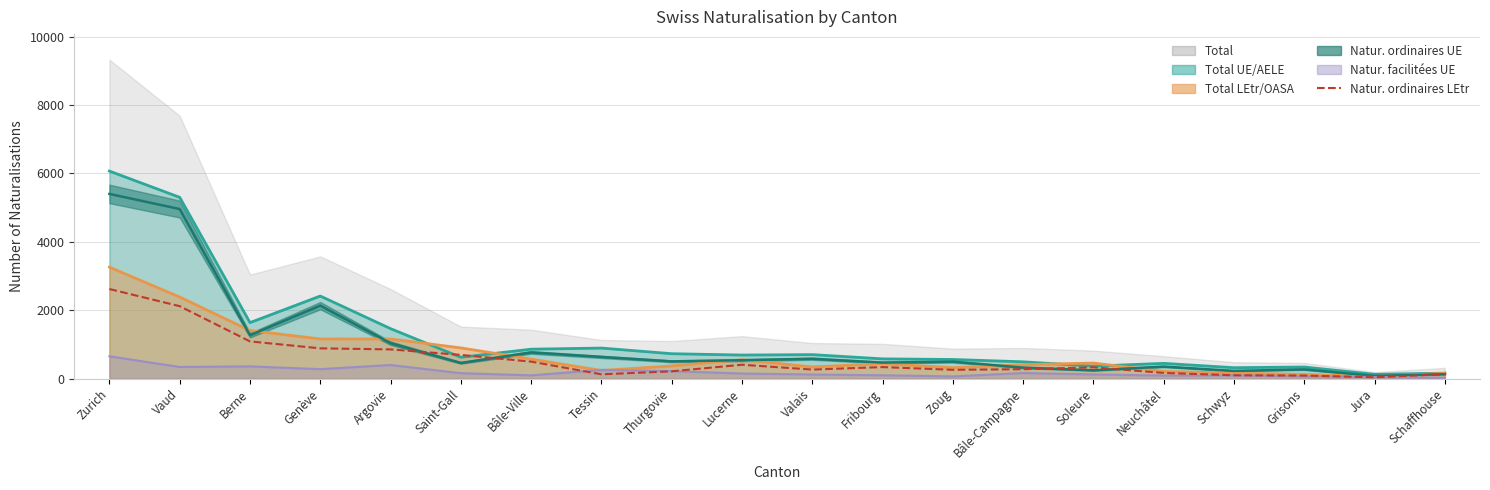

Reading right to left, what are all the values shown in this chart?

Schaffhouse=129	Jura=39	Grisons=89	Schwyz=97	Neuchâtel=166	Soleure=329	Bâle-Campagne=275	Zoug=257	Fribourg=337	Valais=264	Lucerne=405	Thurgovie=213	Tessin=125	Bâle-Ville=496	Saint-Gall=693	Argovie=854	Genève=885	Berne=1088	Vaud=2118	Zurich=2620